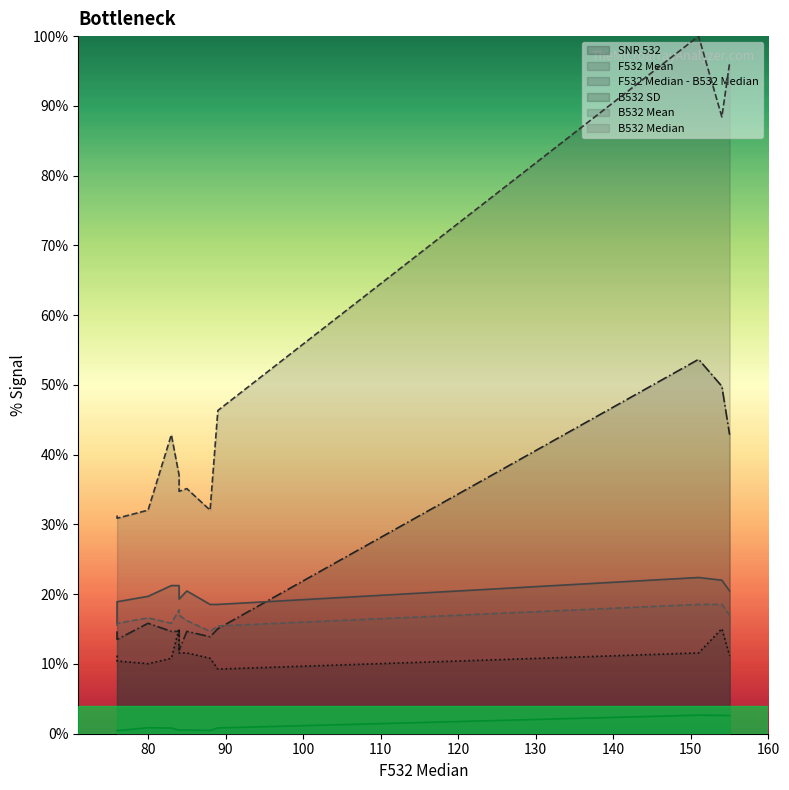

Rank the categories by B532 Mean value from highest to lowest.

151, 154, 84, 83, 85, 155, 80, 84, 76, 89, 88, 76